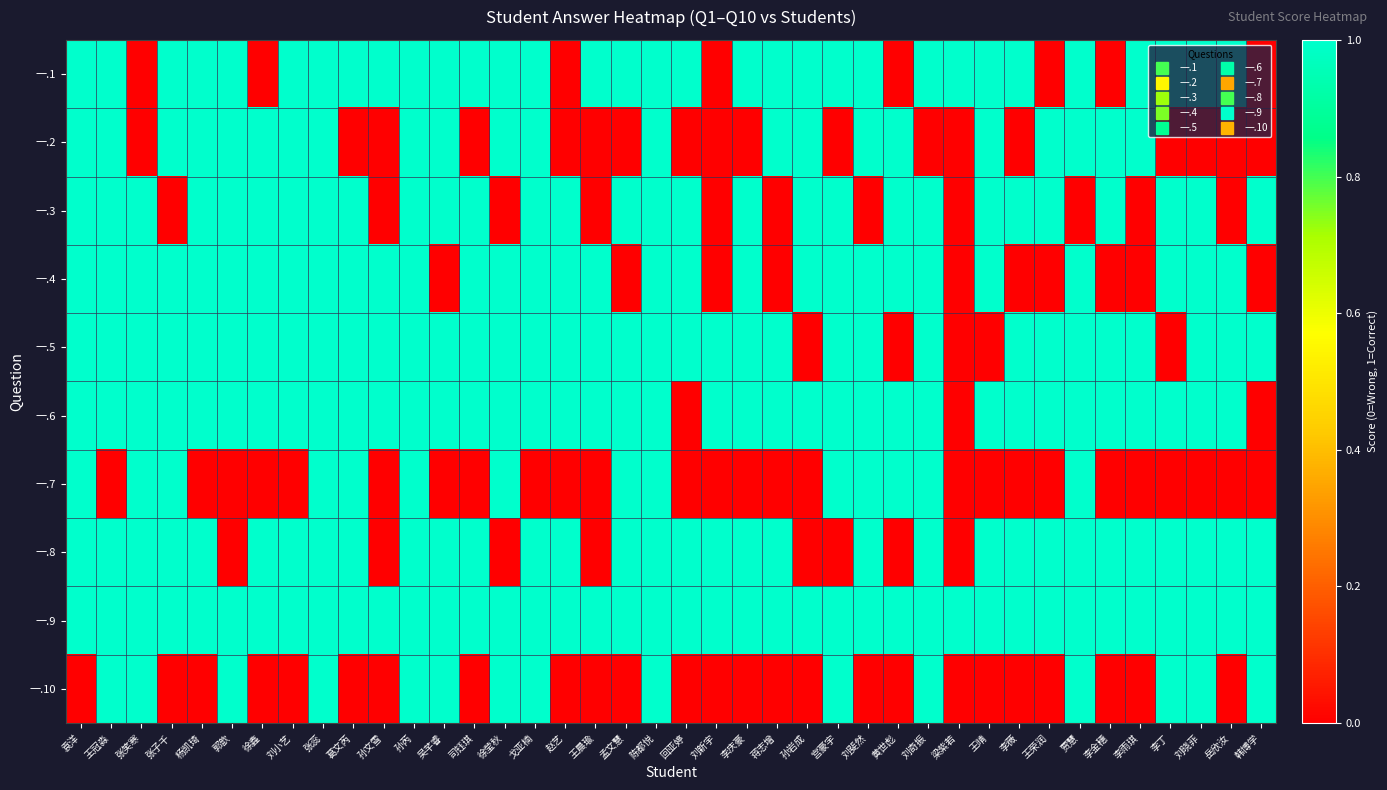

Rank the series at 刘斐然 from highest to lowest value.

一.1, 一.2, 一.4, 一.5, 一.6, 一.7, 一.8, 一.9, 一.3, 一.10